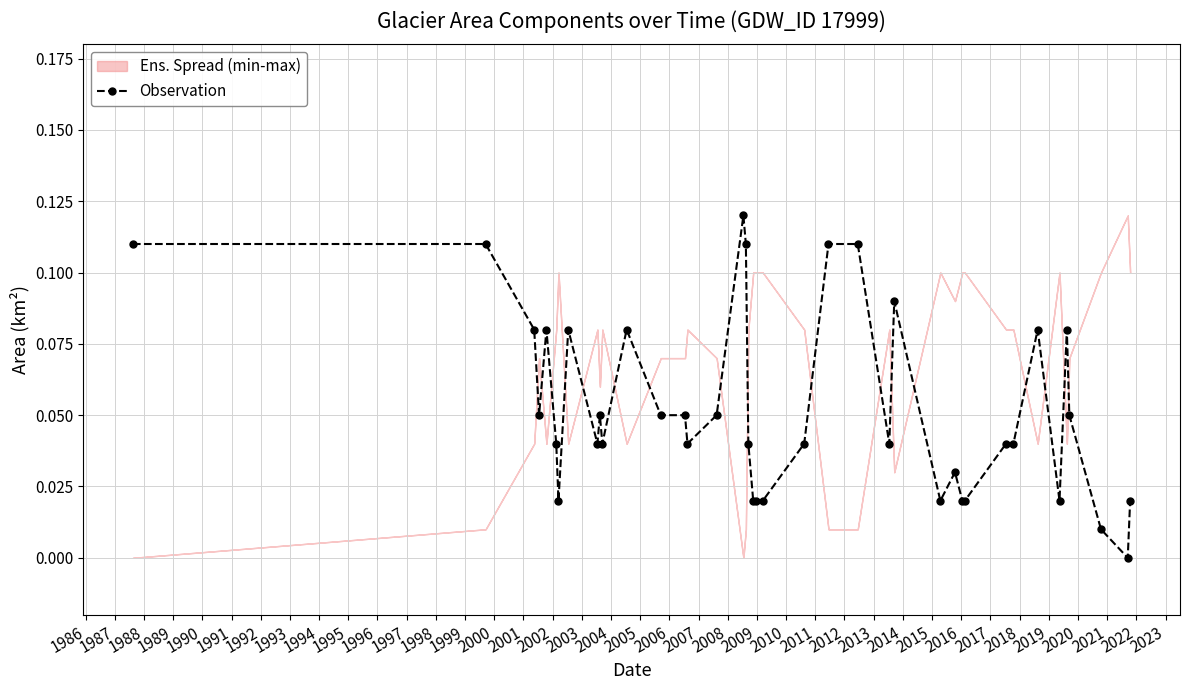

What is the value of the 8th point from the left?

0.1